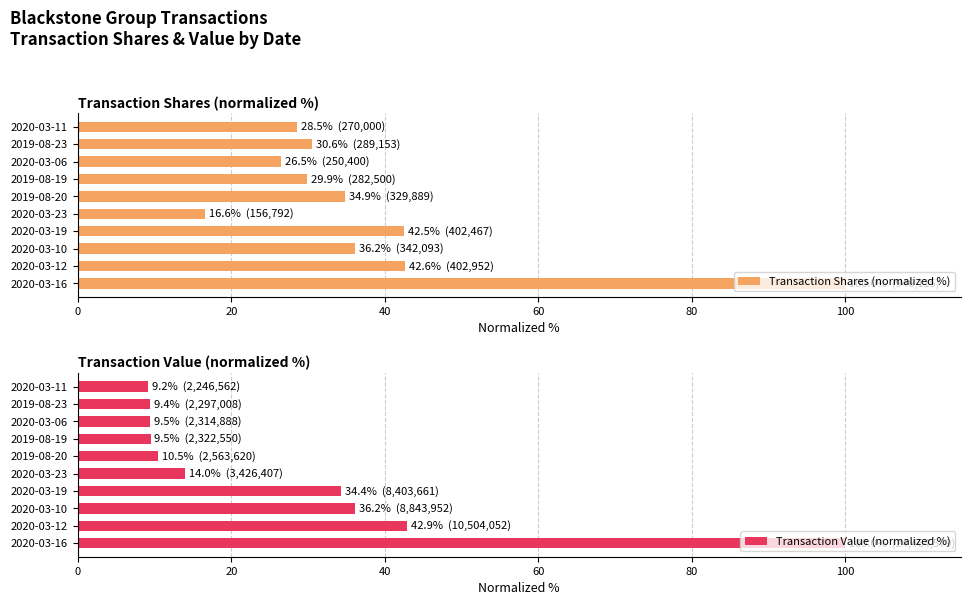

How many groups of bars are there?

10